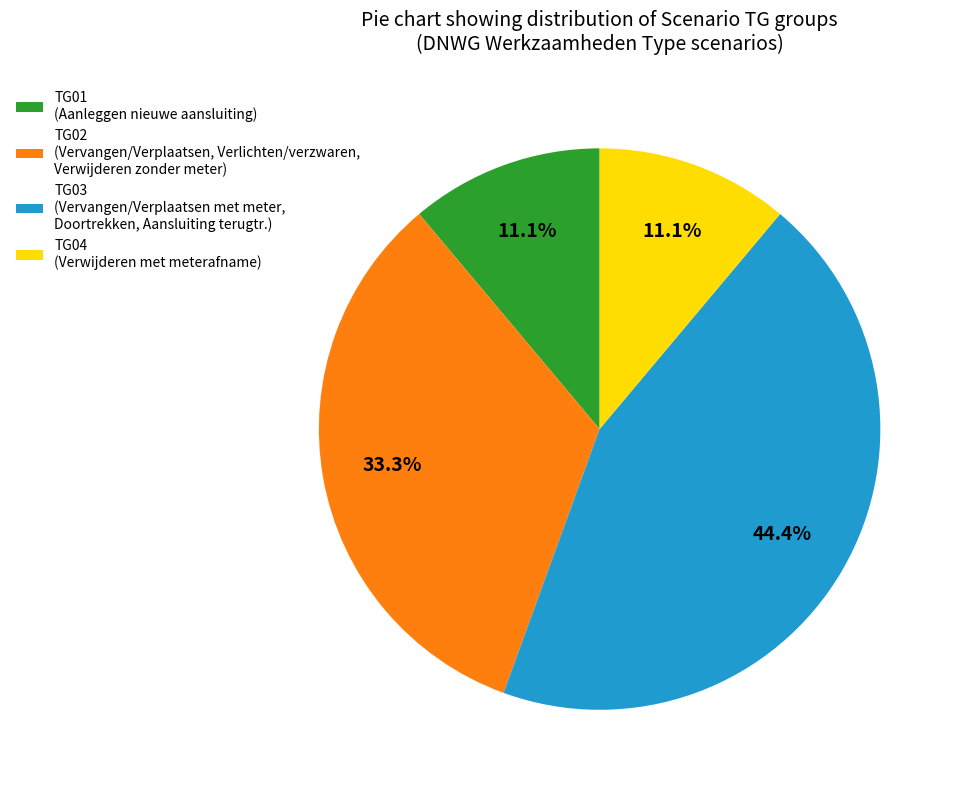

Does TG01 (Aanleggen nieuwe aansluiting) represent more than half of the total?

No